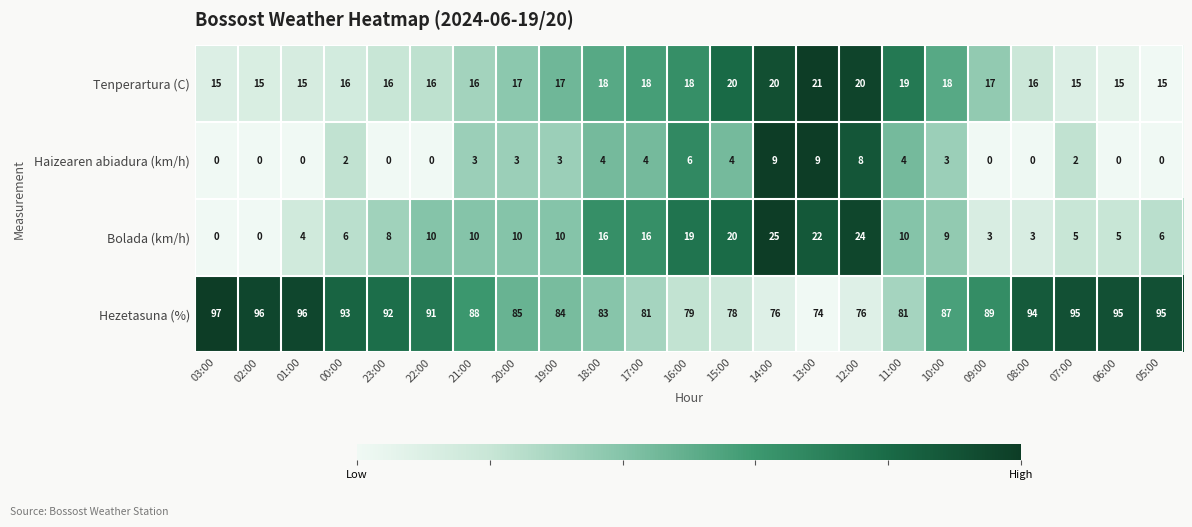

Which series has the largest range (max minus min)?

Bolada (km/h)